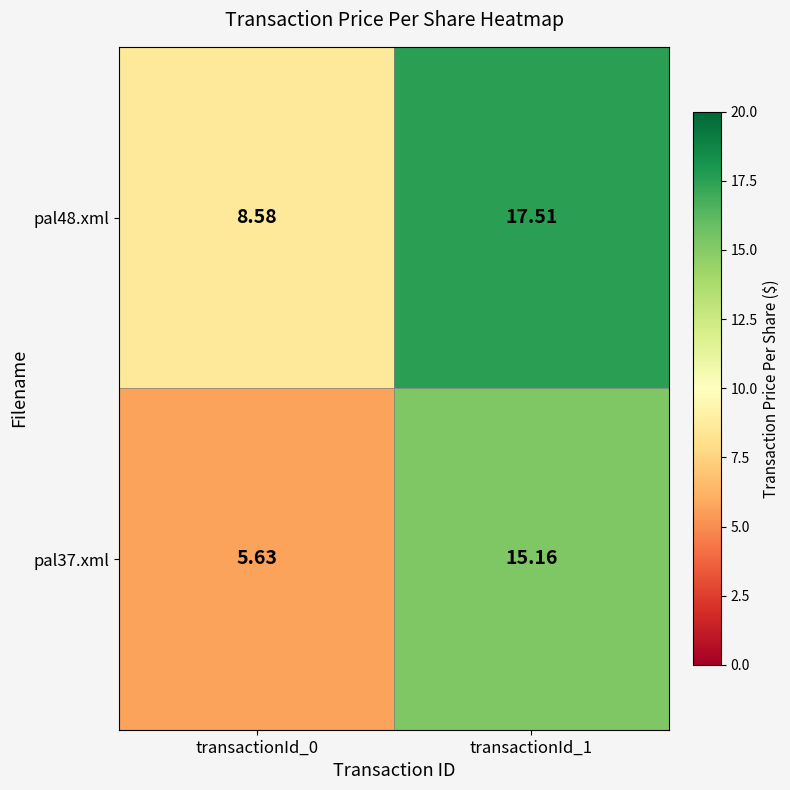

Is the value of pal48.xml at transactionId_1 greater than the value of pal37.xml at transactionId_0?

Yes